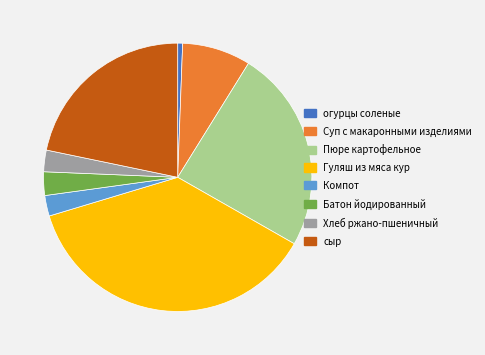

Is the sum of Батон йодированный and Компот greater than half?

No